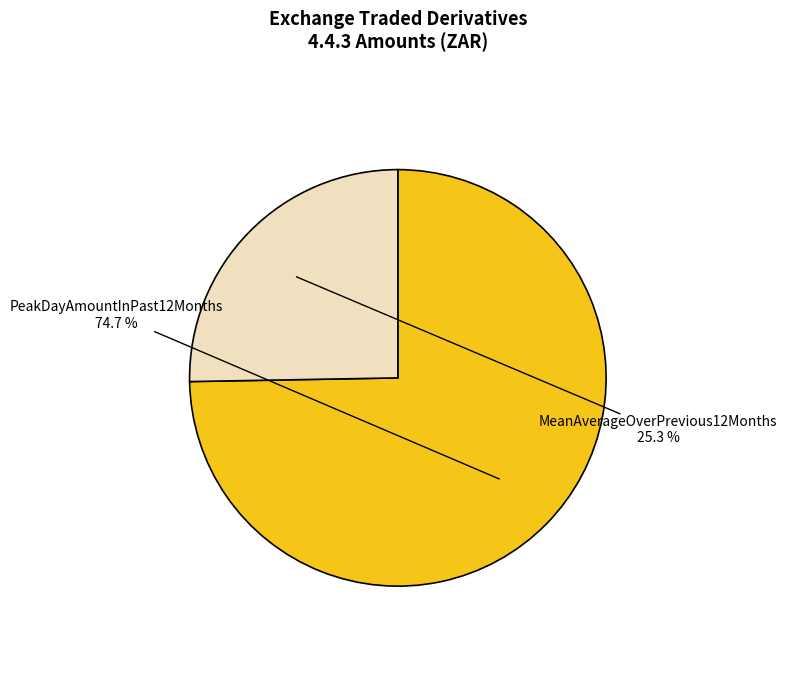

To the nearest percent, what is the difference between the largest and smallest slice percentages?

49%